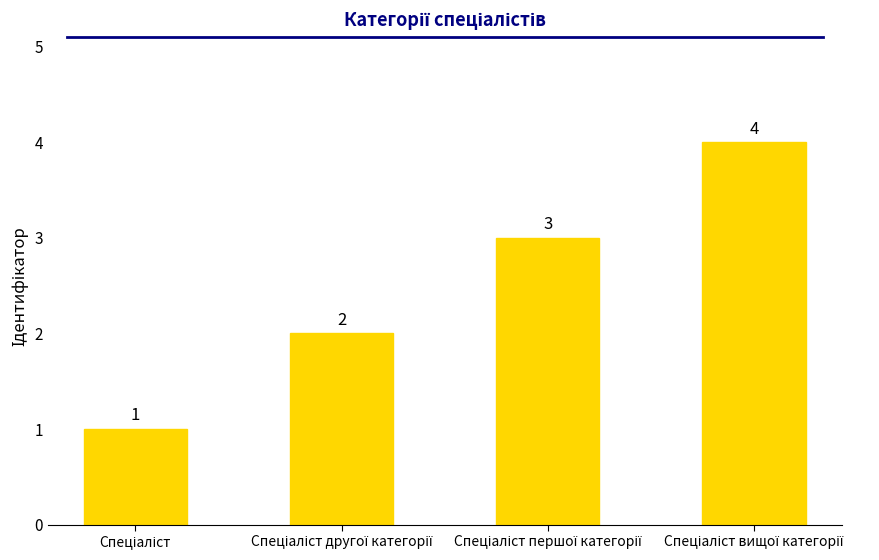

What is the sum of all values?

10